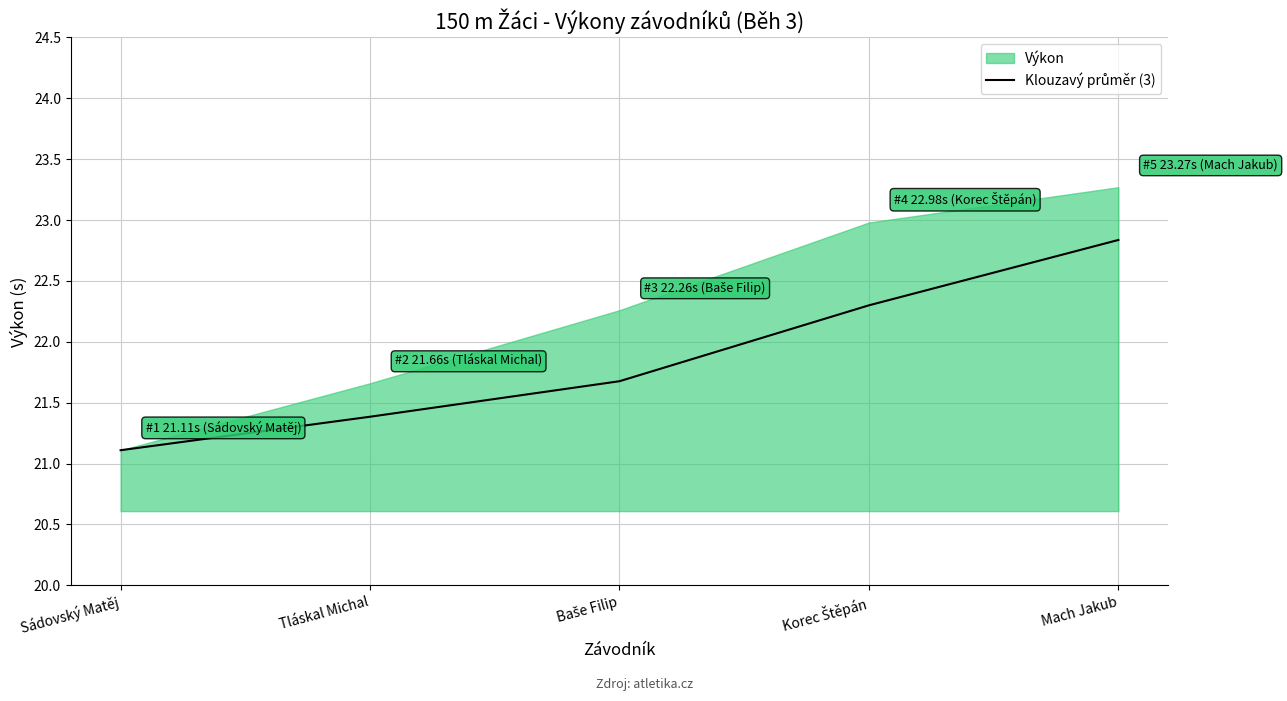

Reading right to left, extract all data points from this chart.

22.8	22.3	21.7	21.4	21.1